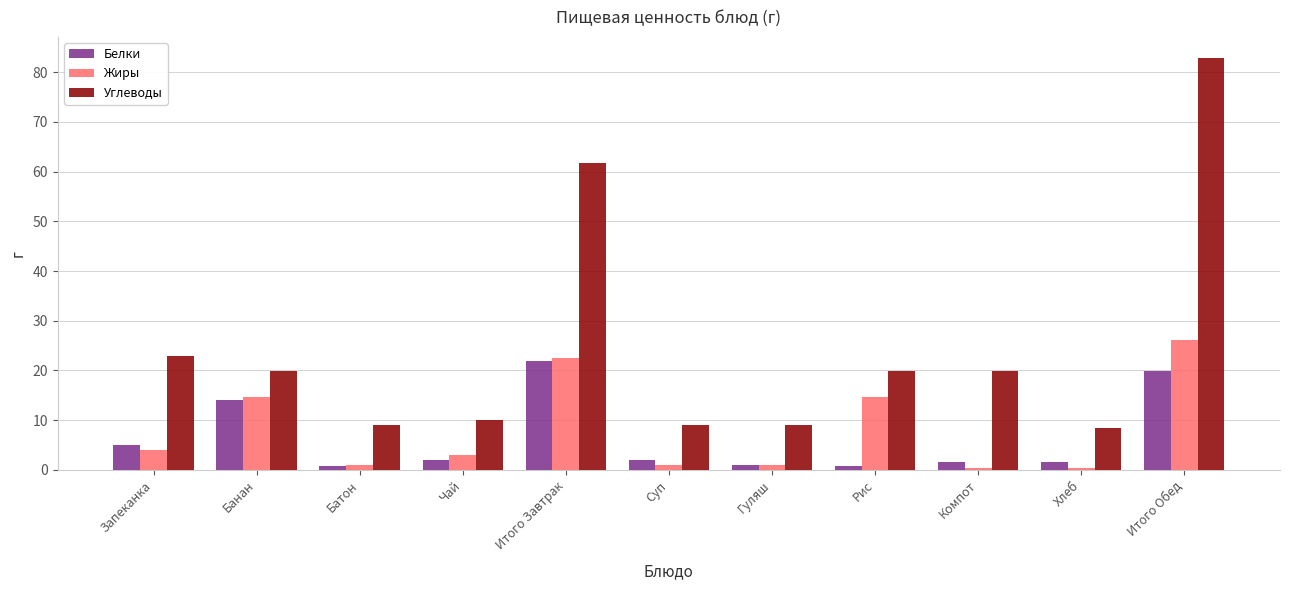

What is the value of the Углеводы bar at the 11th from the left?

83.0